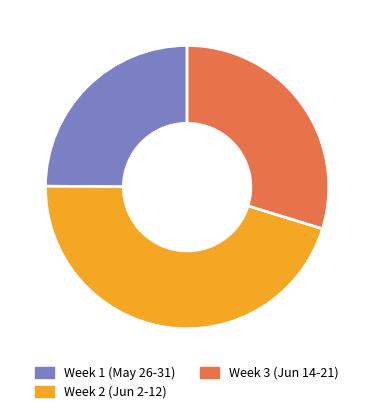

Approximately how many times larger is the value at Week 1 (May 26-31) compared to Week 3 (Jun 14-21)?

0.8